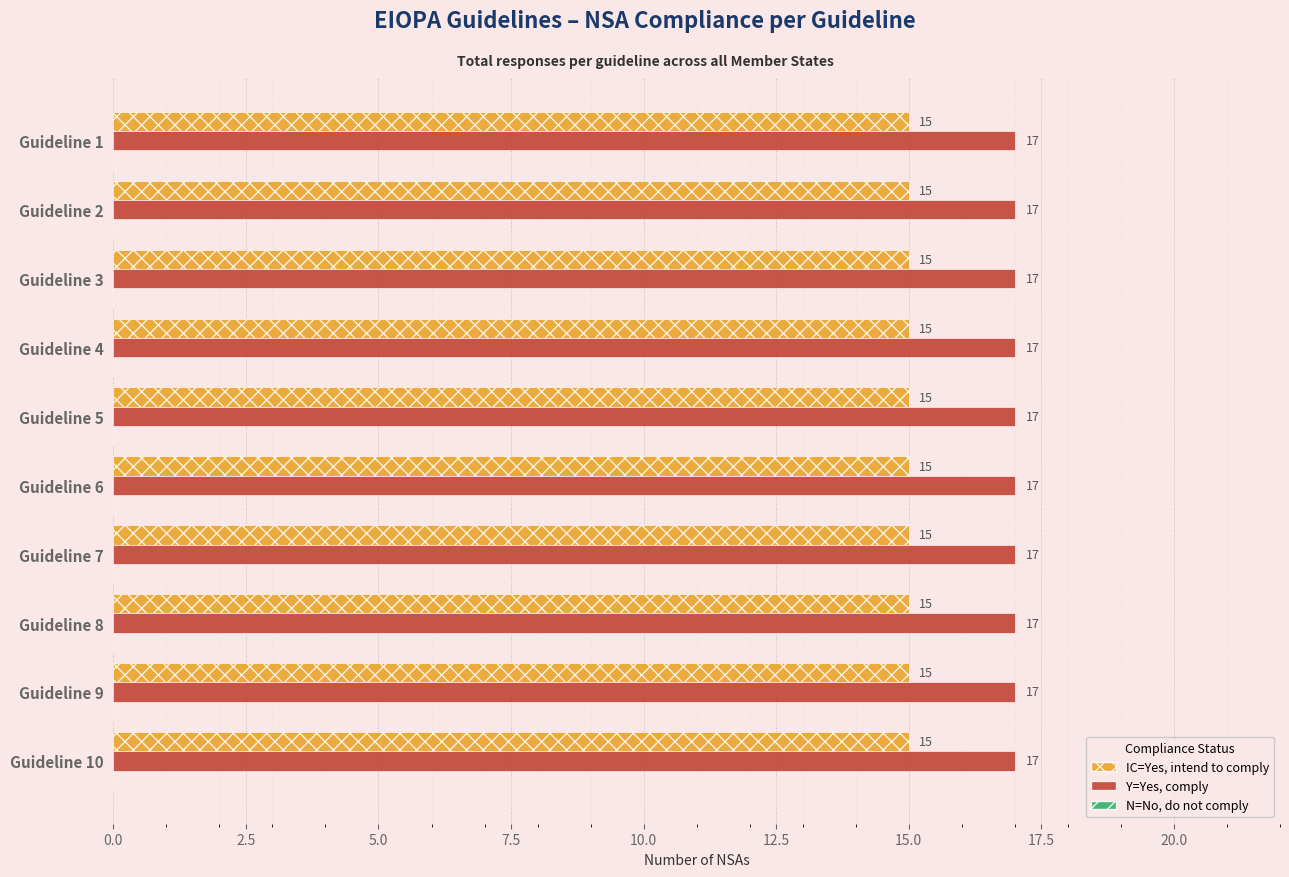

Is it true that Y=Yes, comply equals 17 at Guideline 2?

True